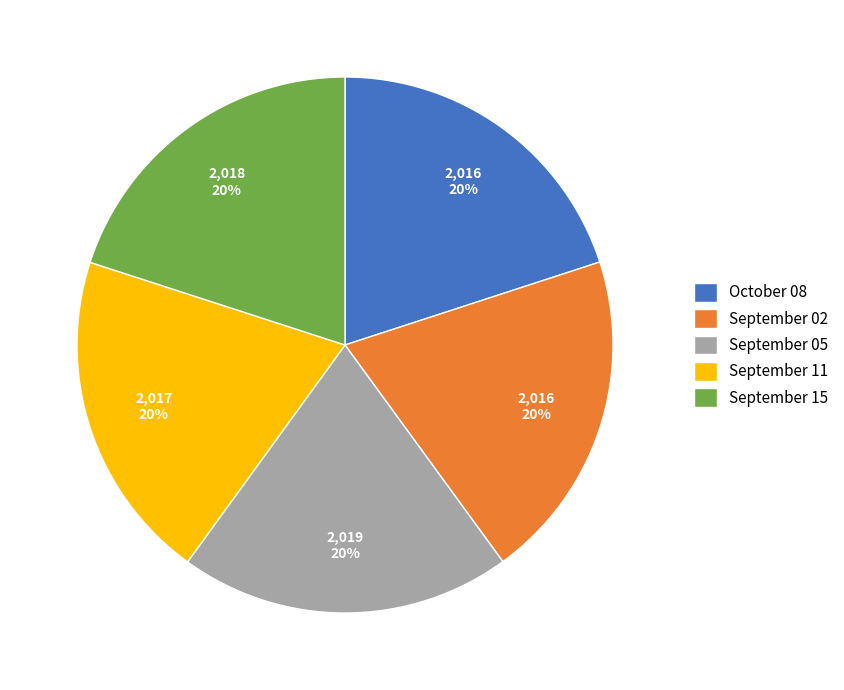

Approximately how many times larger is the value at September 02 compared to September 11?

1.0